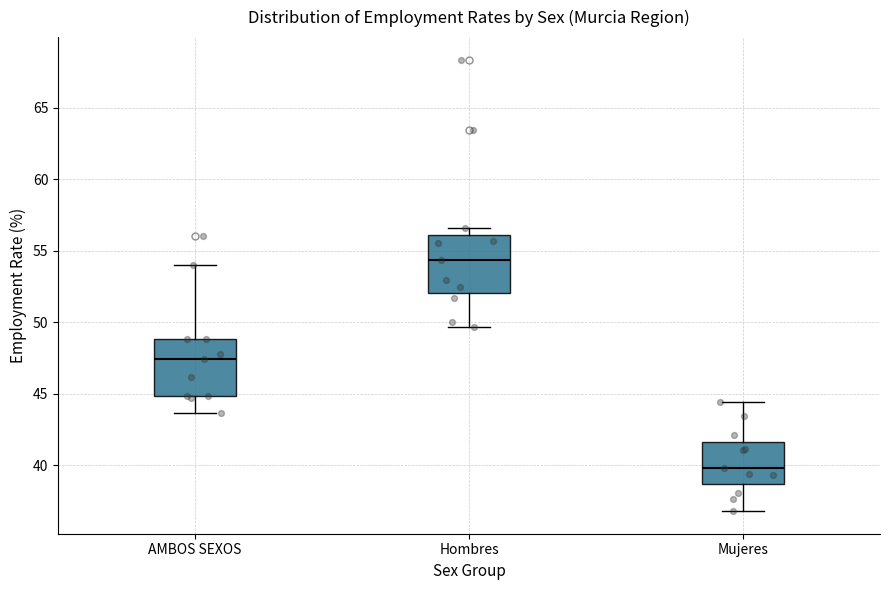

Where does the median line of the box for AMBOS SEXOS sit on the y-axis? The values are not printed on the chart, so give them approximately, as read against the axis.

47.5